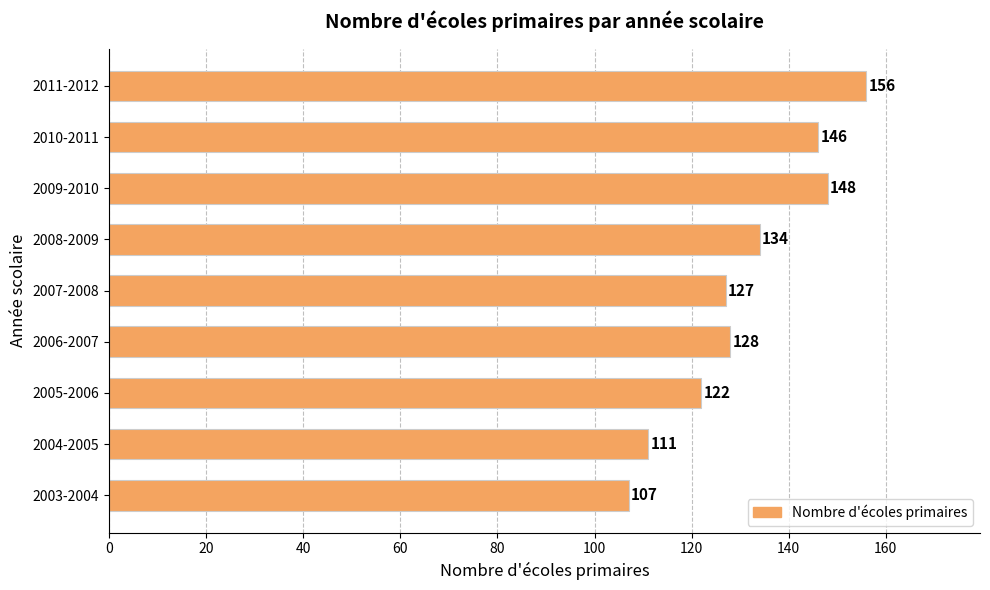

Count the number of categories in the chart.

9